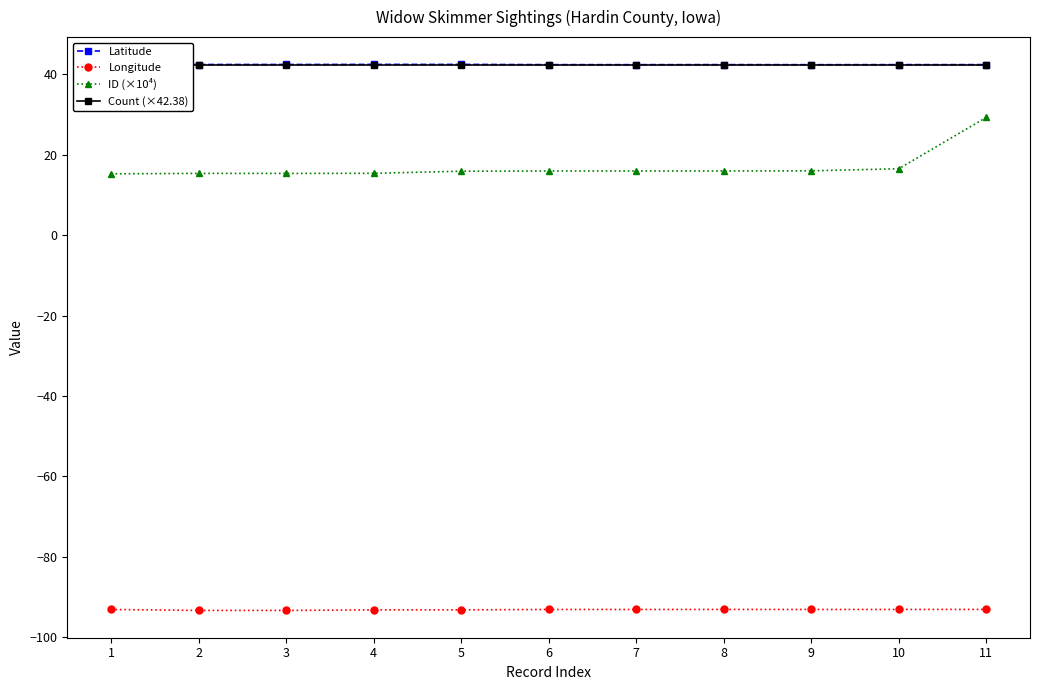

What are all the series names shown in the legend?

Latitude, Longitude, ID (×10⁴), Count (×42.38)